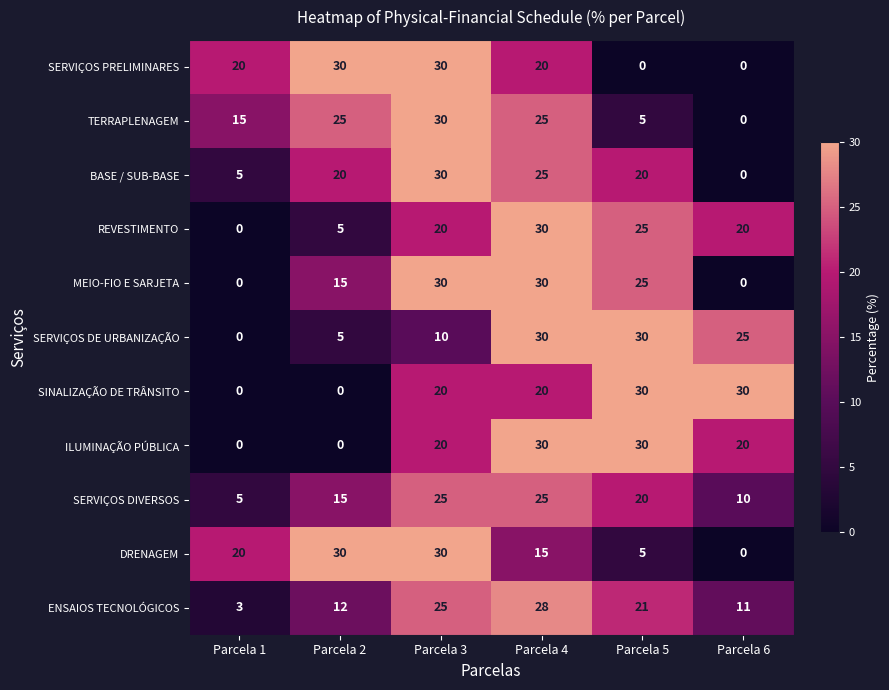

What is the greatest value displayed?

30